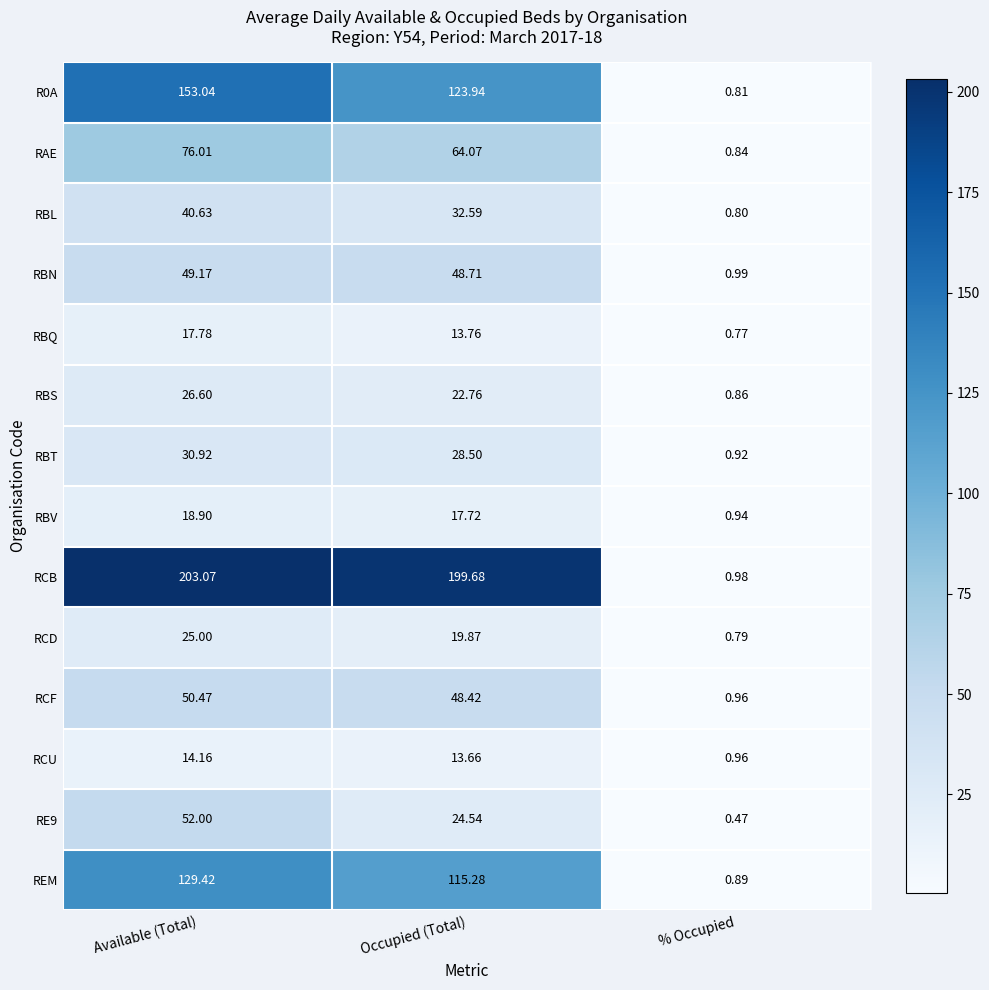

At which category does the chart reach its minimum across all series?

% Occupied